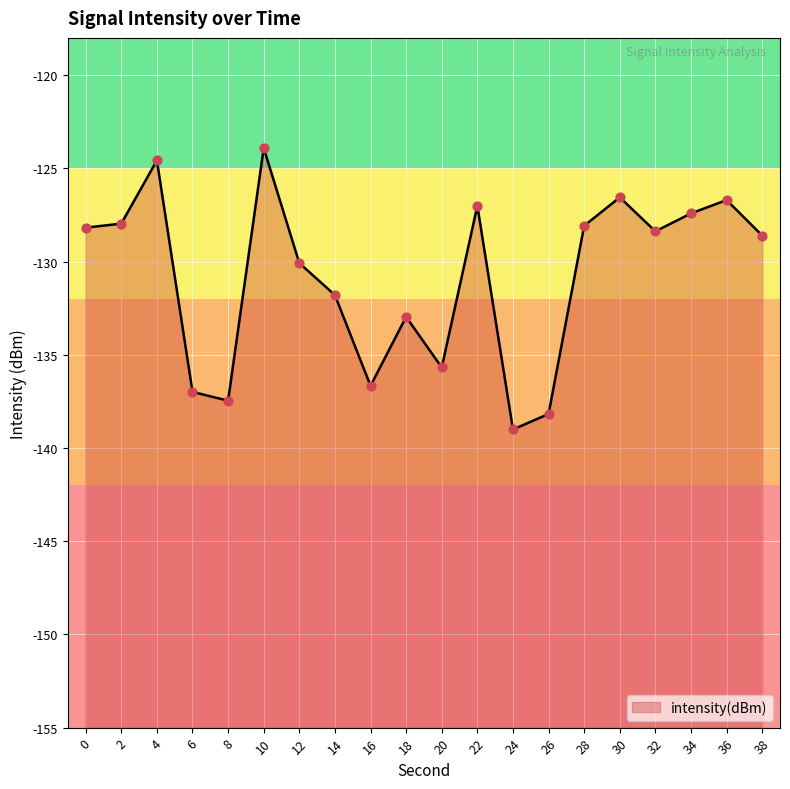

Which has a higher value, 8 or 6?

6